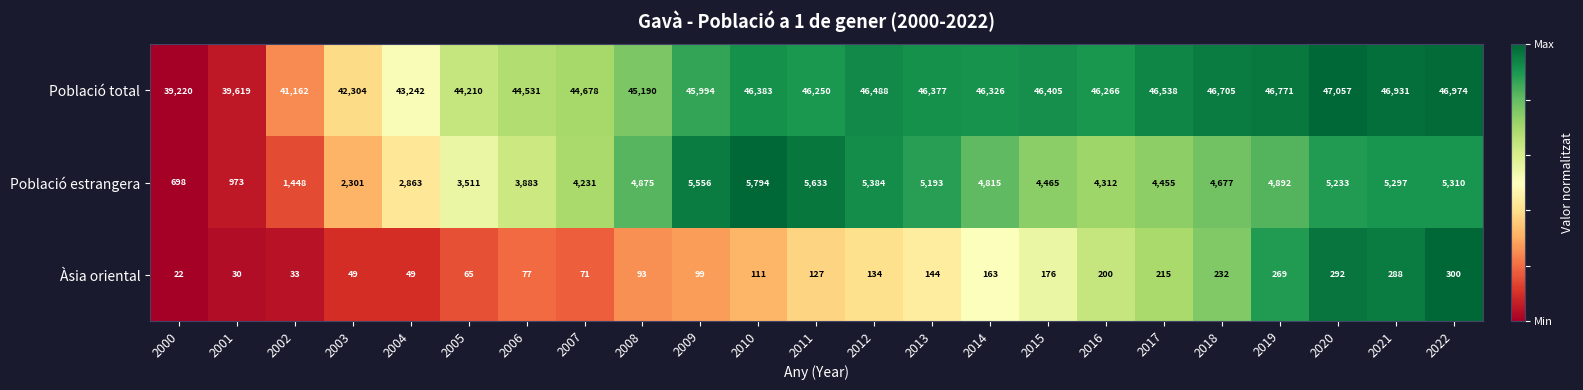

Is the value of Població estrangera at 2006 greater than the value of Població total at 2016?

No